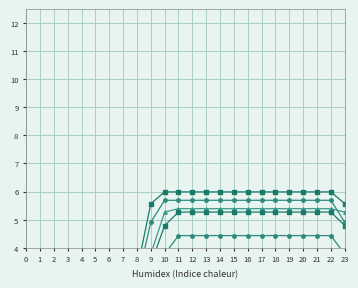

Is the value of 6b at 9 greater than the value of 6a at 4?

Yes